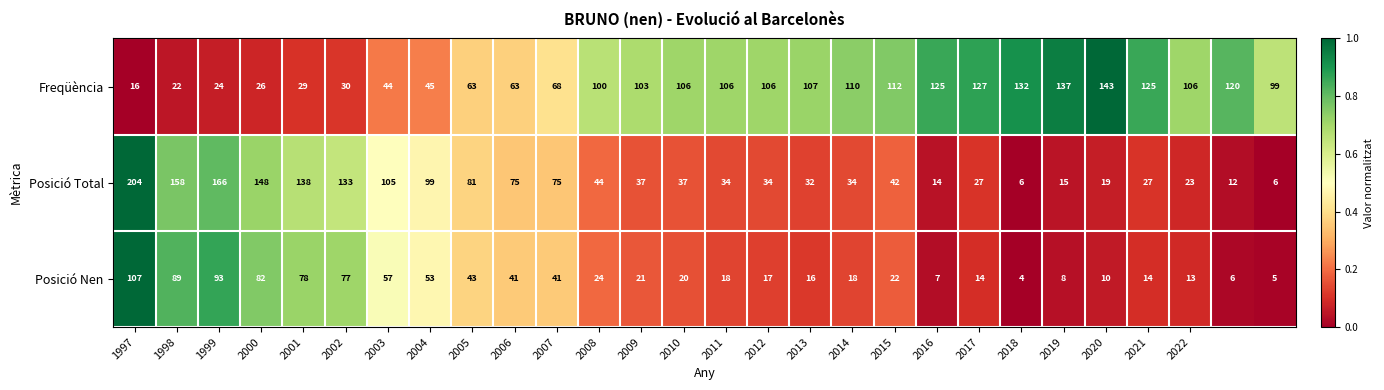

What is the sum of all Posició Nen values?

998